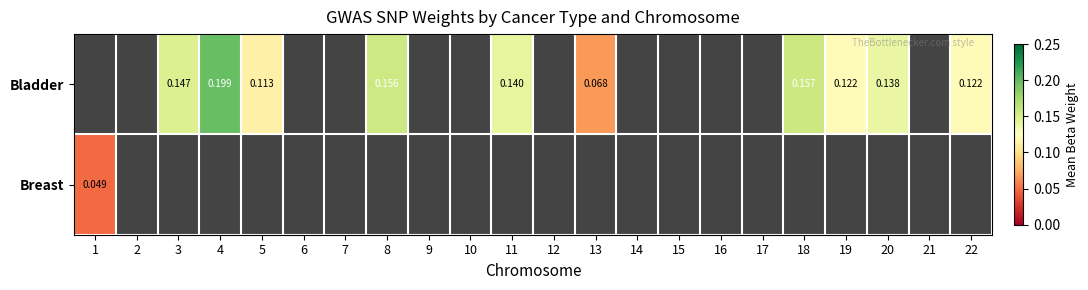

How many series are shown in this chart?

2